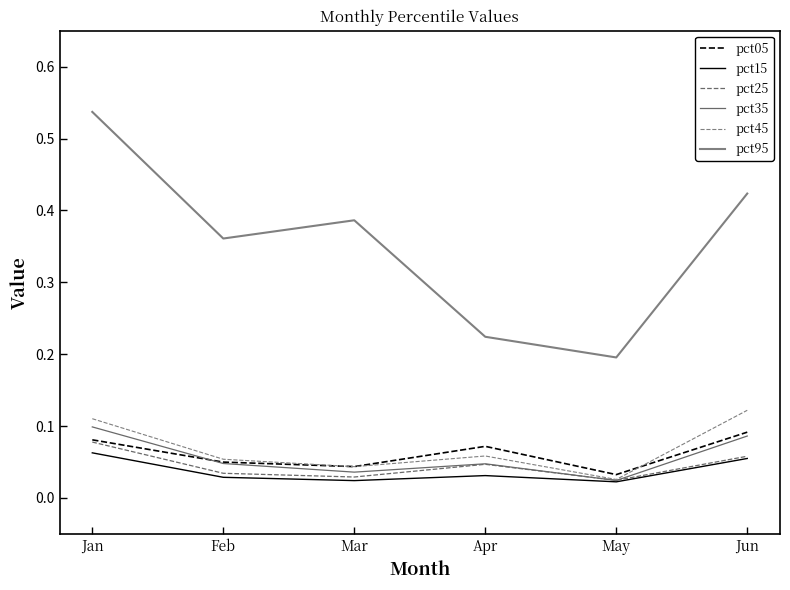

What is the spread (max minus min) of values at Apr?

0.2